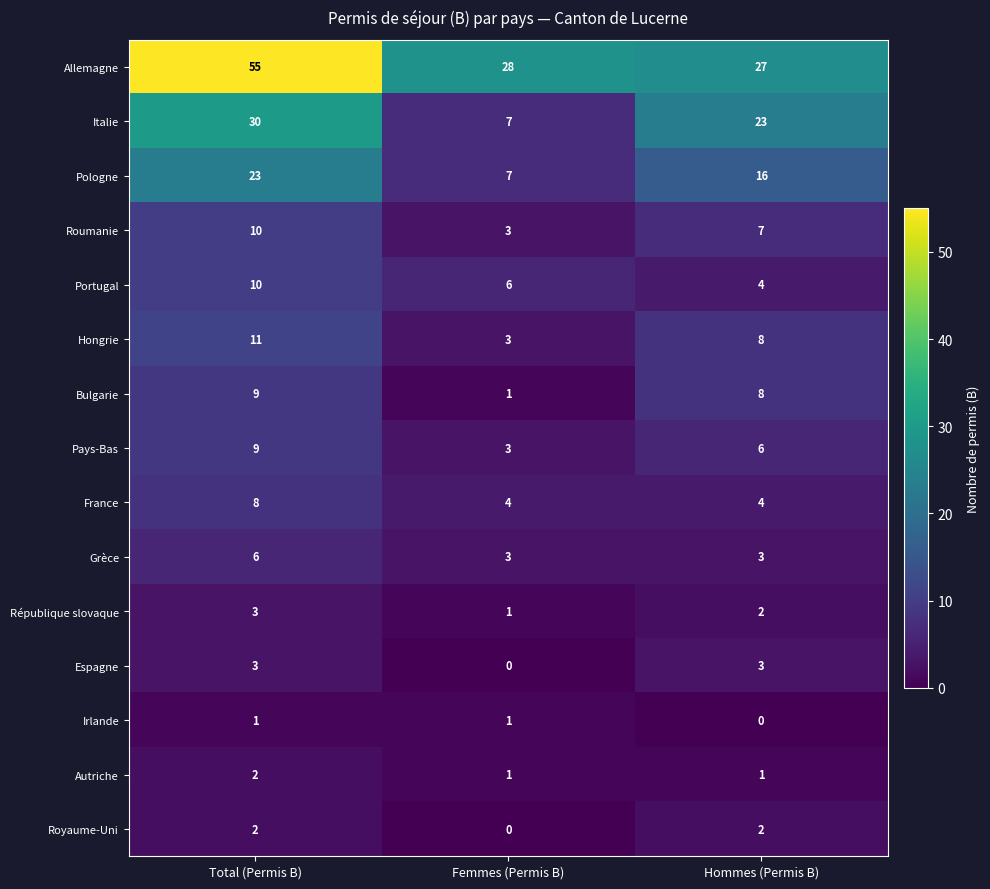

Between Femmes (Permis B) and Hommes (Permis B), which series saw the biggest shift?

Italie